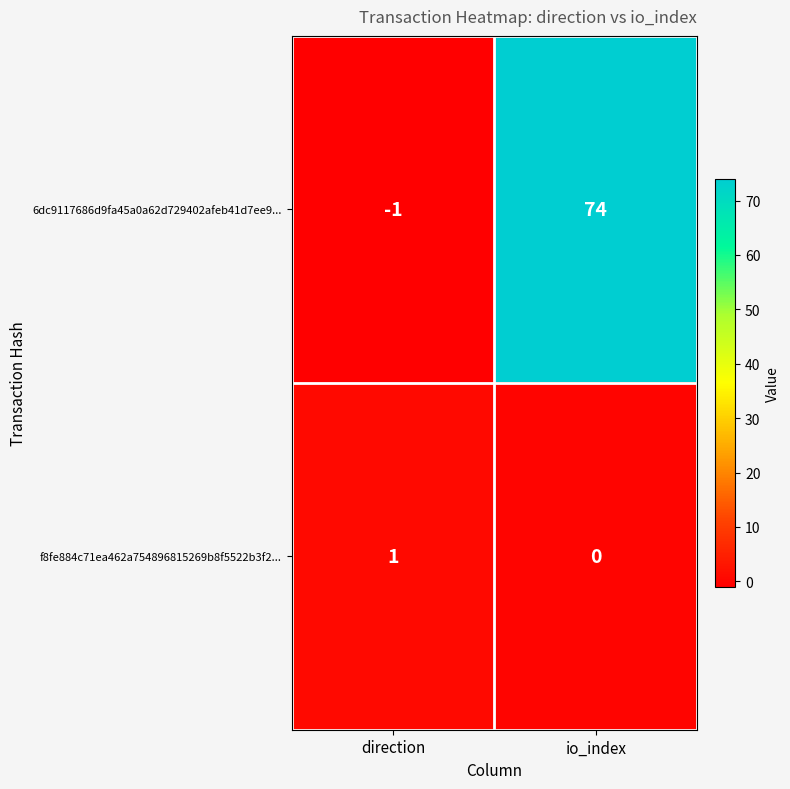

Between direction and io_index, which series saw the biggest shift?

6dc9117686d9fa45a0a62d729402afeb41d7ee9...